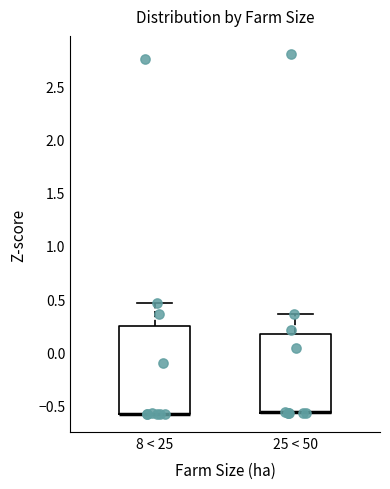

Where does the upper whisker of the box for 25 < 50 end on the y-axis? The values are not printed on the chart, so give them approximately, as read against the axis.

0.35